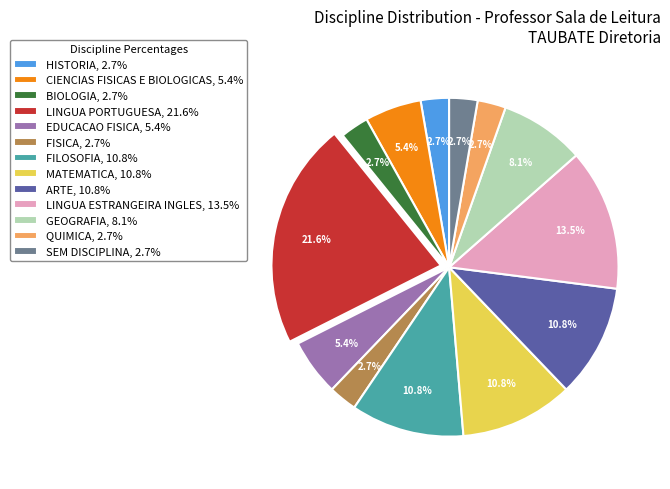

Do BIOLOGIA and HISTORIA together represent more than half of the pie?

No